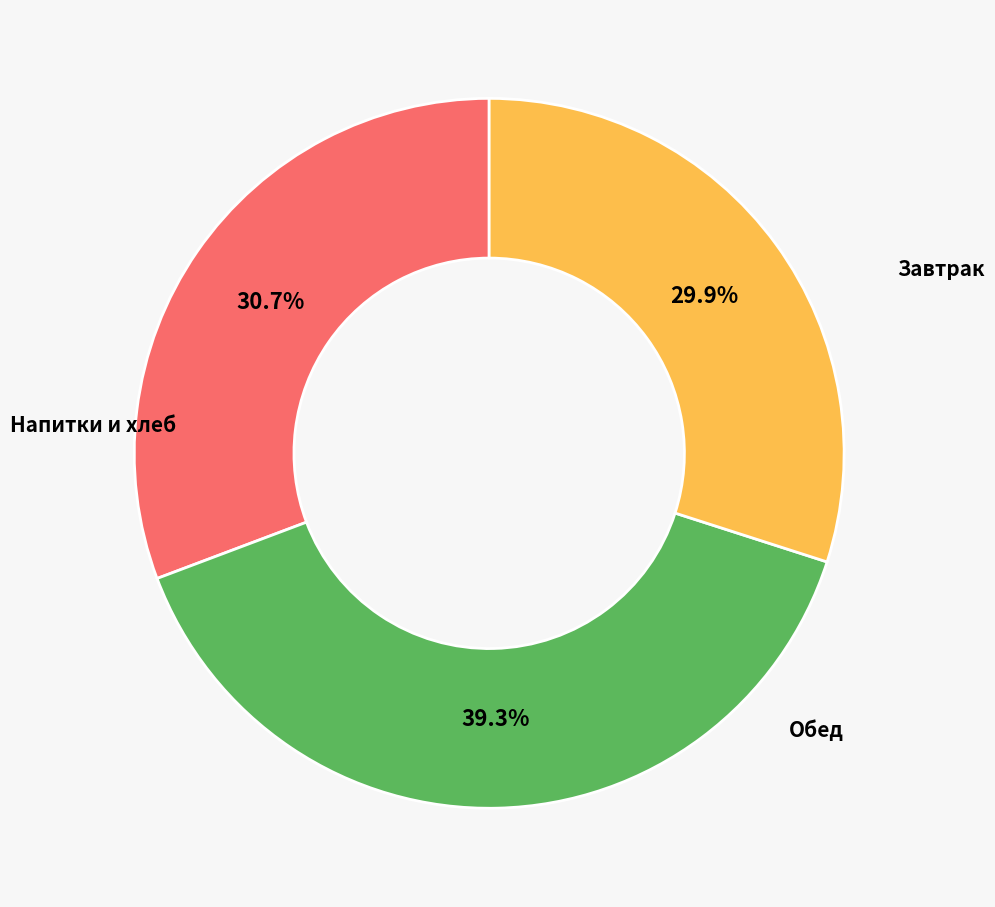

Does any single category account for the majority?

No